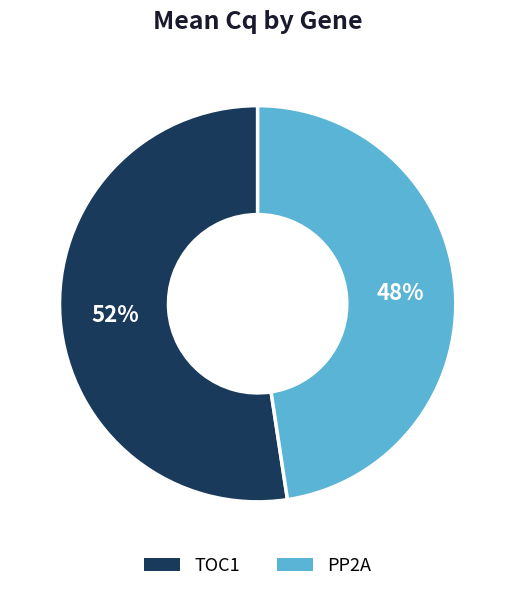

Is the sum of TOC1 and PP2A greater than half?

Yes